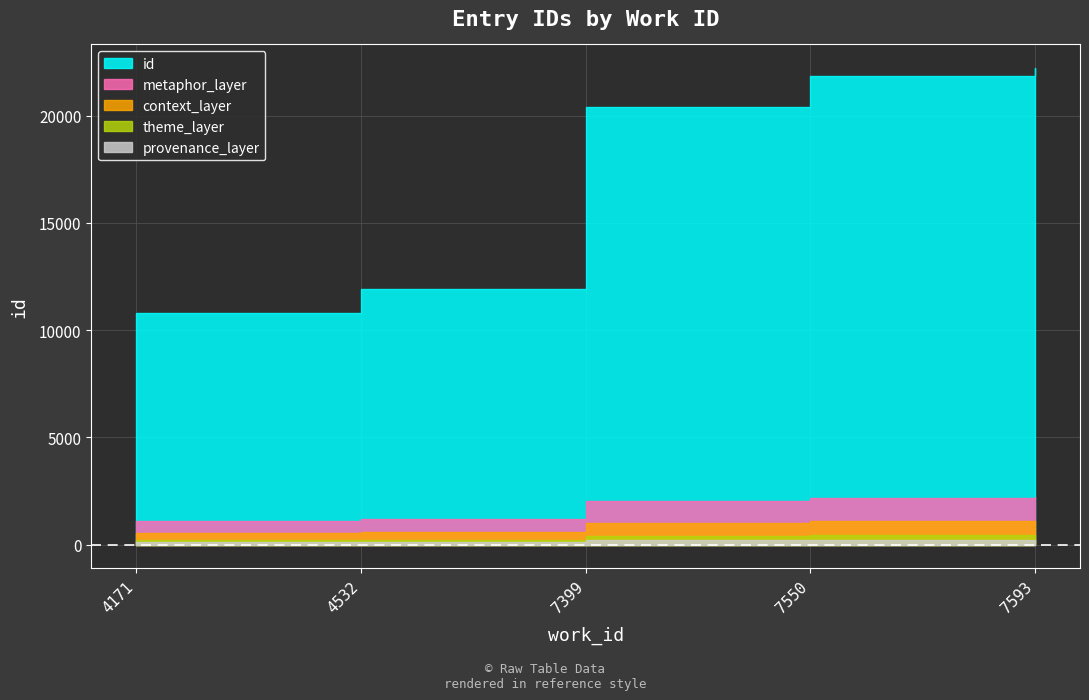

Rank the categories by value from lowest to highest.

4171, 4532, 7399, 7550, 7593